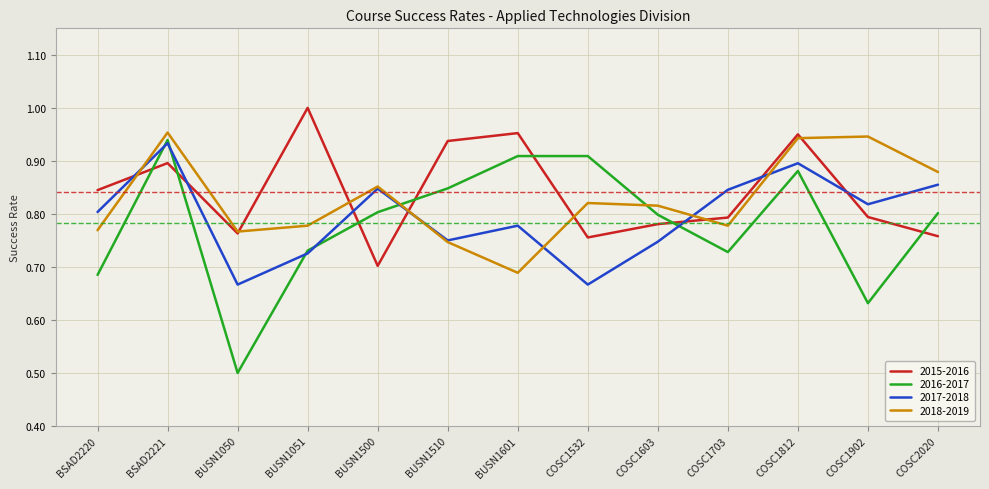

True or false: 2016-2017 has a value of 0.1 at COSC1902.

False